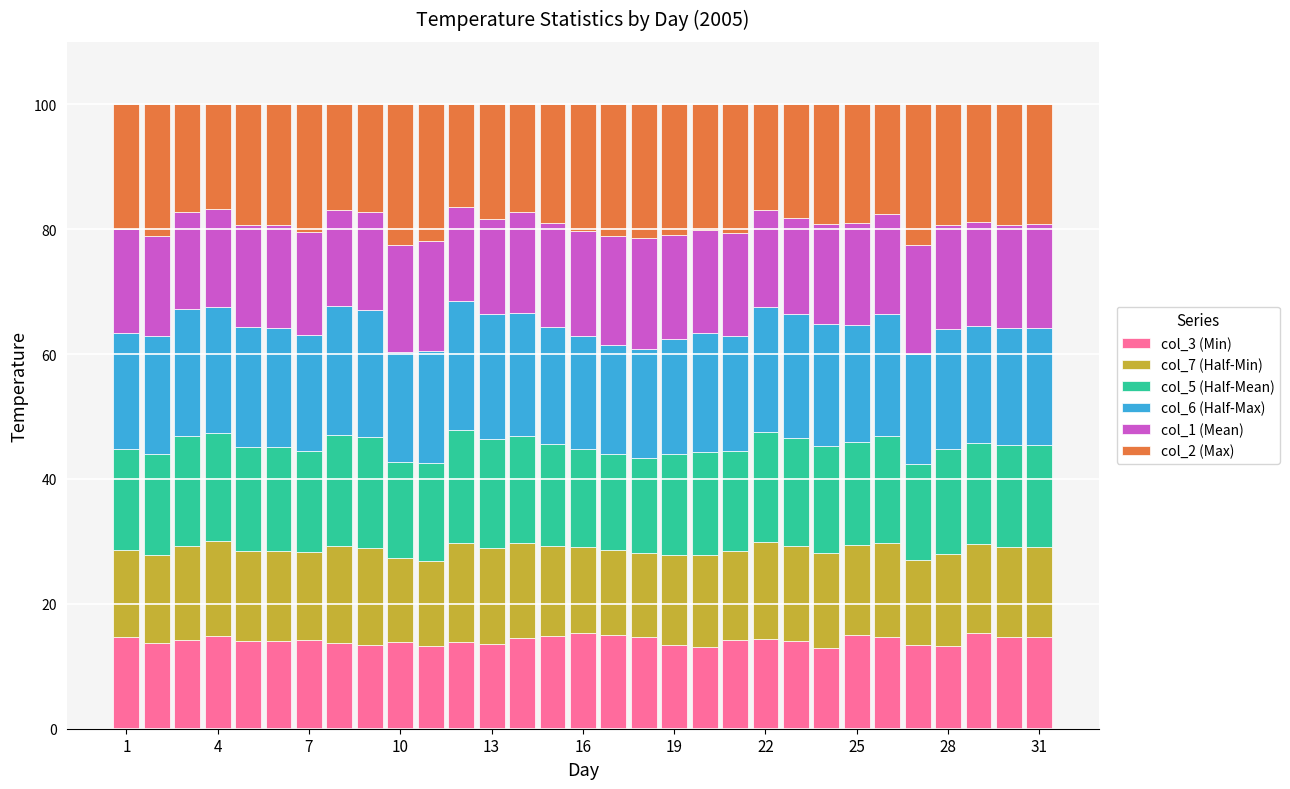

List the series in order of their peak value, lowest first.

col_3 (Min), col_7 (Half-Min), col_1 (Mean), col_5 (Half-Mean), col_6 (Half-Max), col_2 (Max)